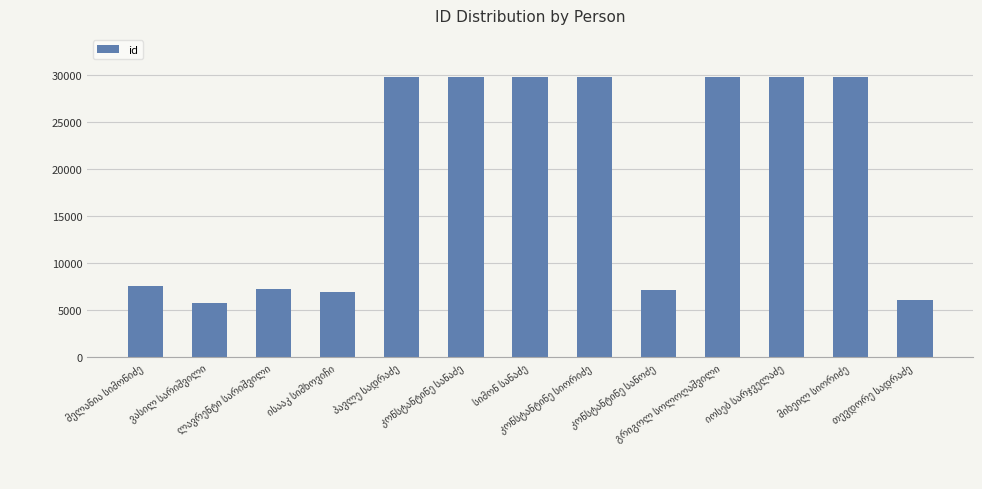

What is the smallest value displayed?

5733